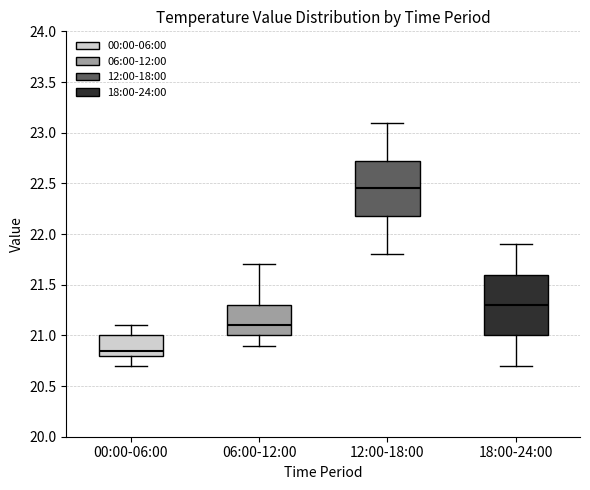

Where does the median line of the box for 00:00-06:00 sit on the y-axis? The values are not printed on the chart, so give them approximately, as read against the axis.

20.85